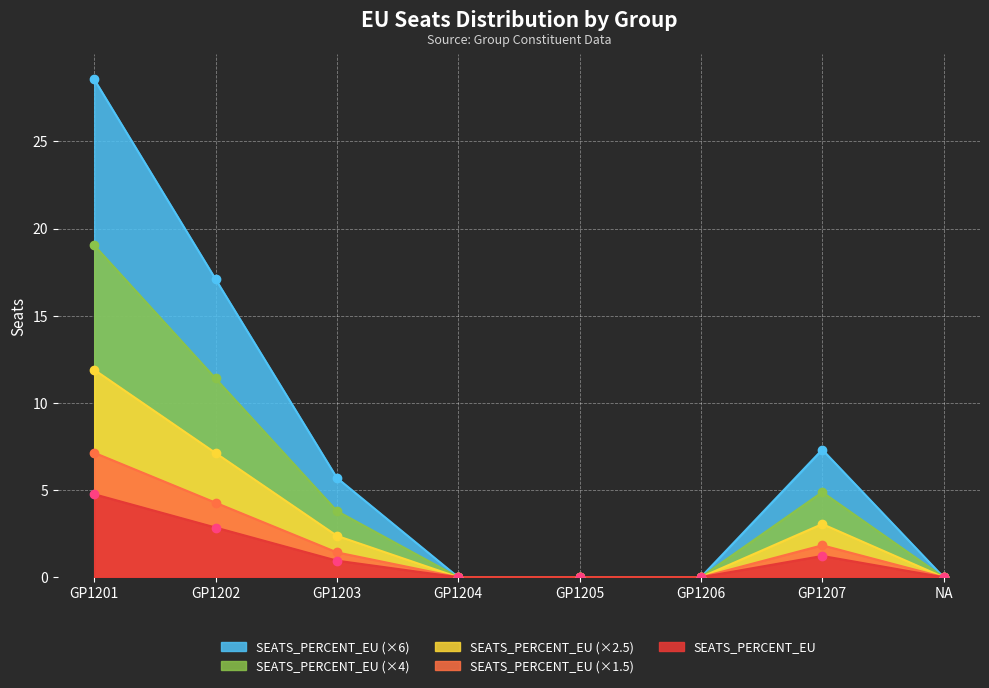

What position from the left is GP1205?

5